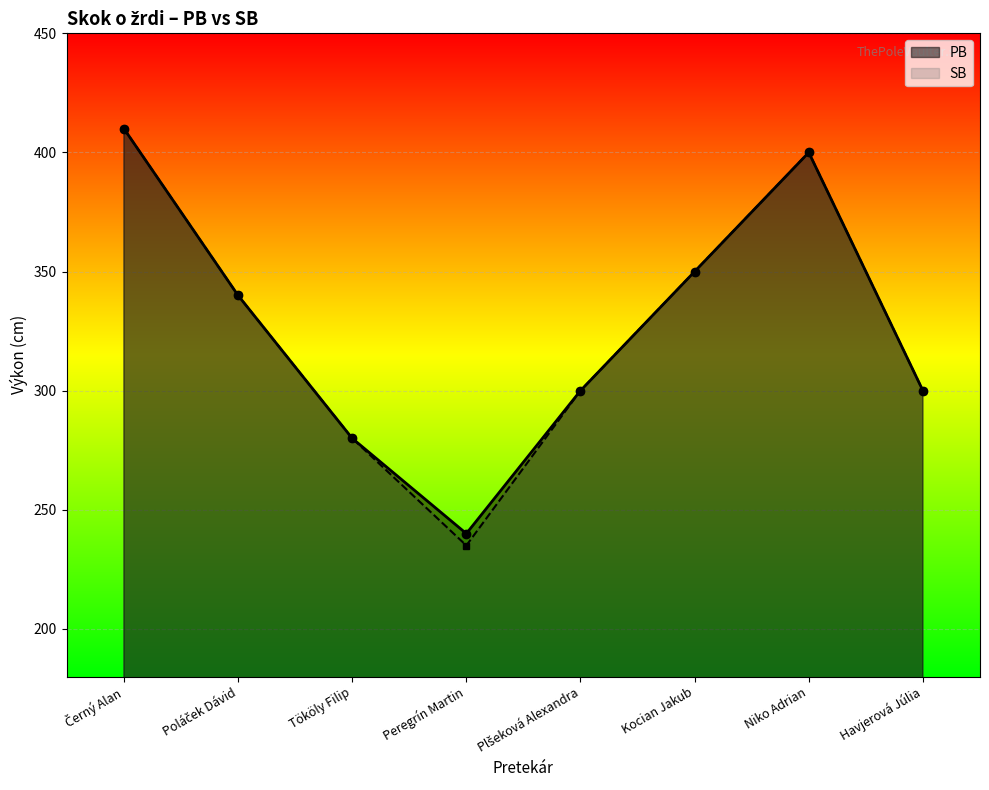

Where does the PB series first go above 340?

Černý Alan